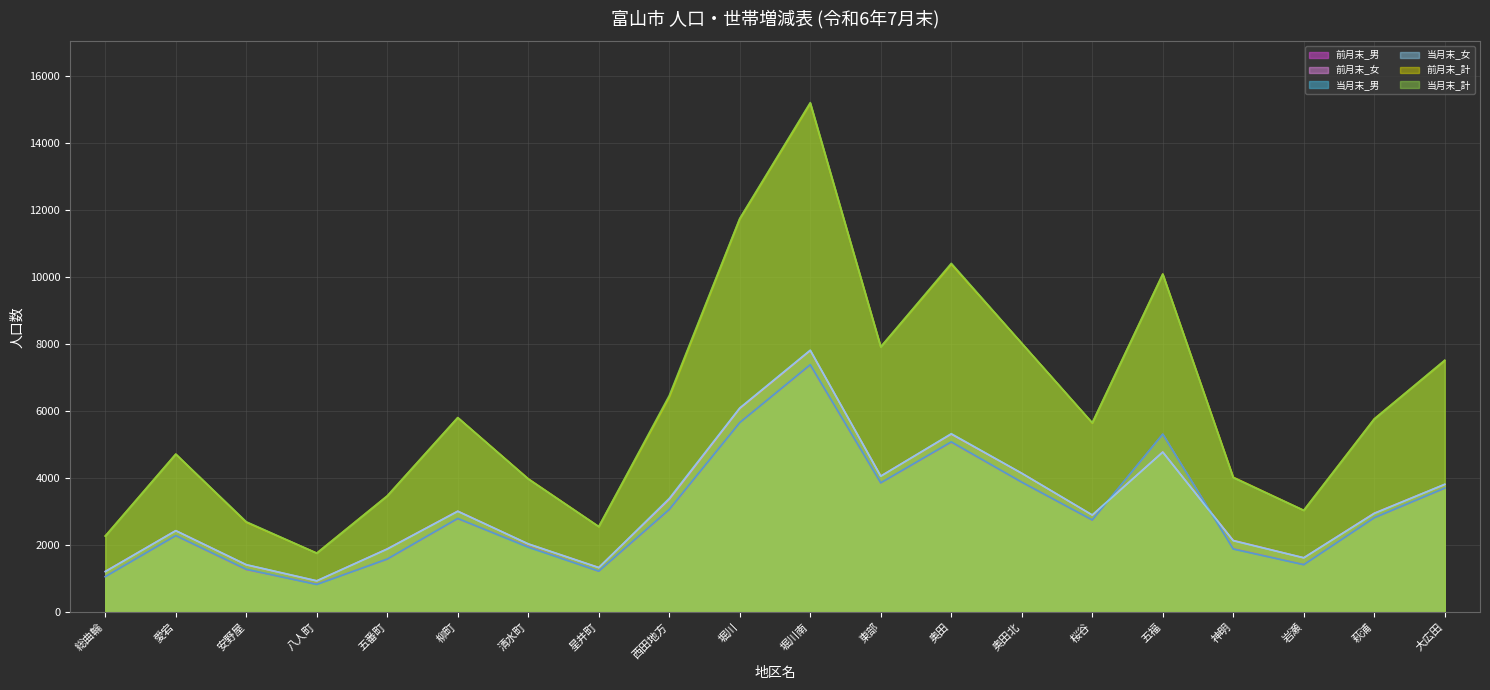

How many lines are shown in the chart?

6